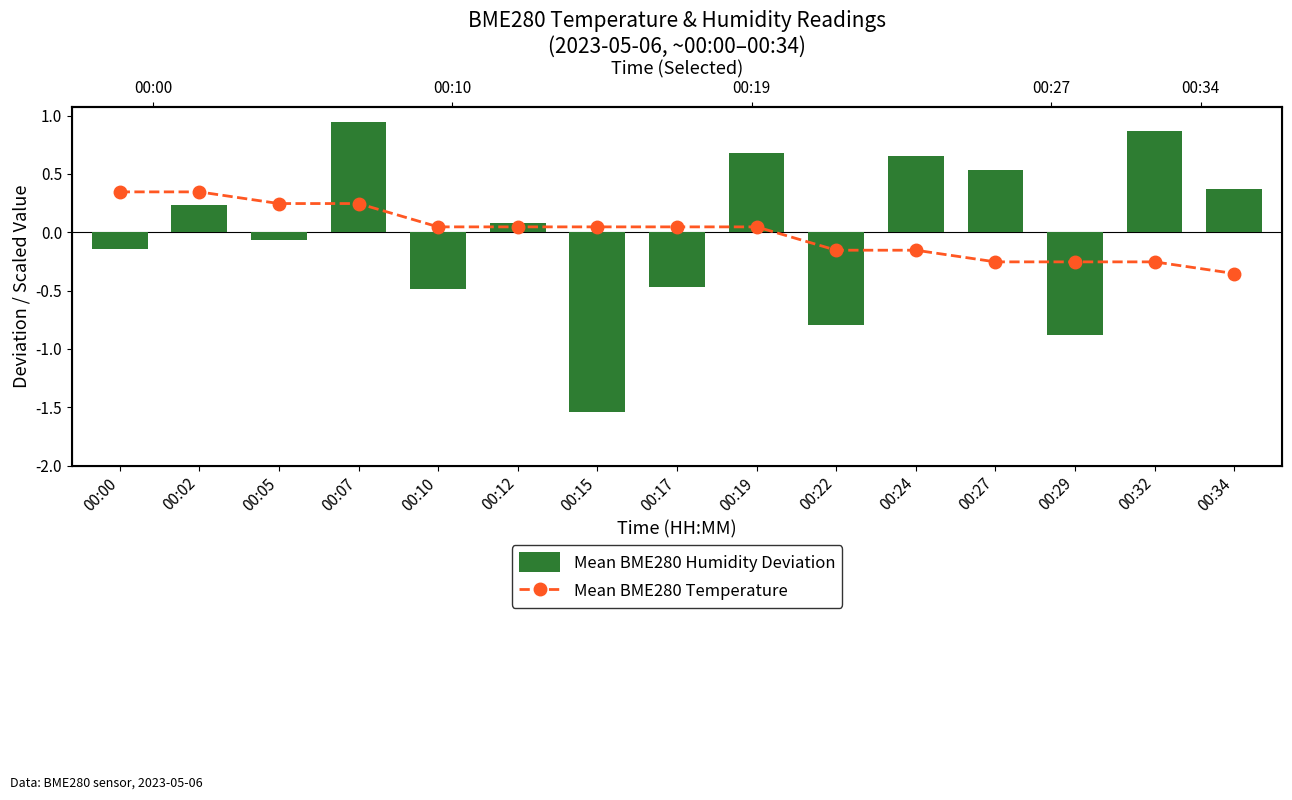

True or false: Mean BME280 Humidity Deviation has a value of -0.0 at 00:05.

False